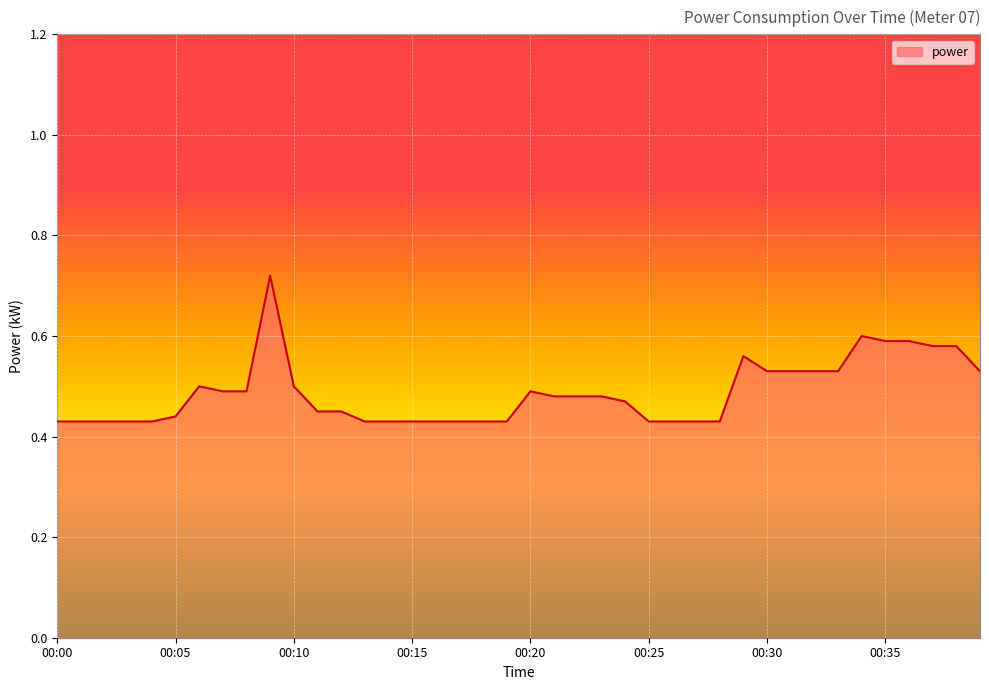

Is this an area chart (filled region under the line)?

Yes